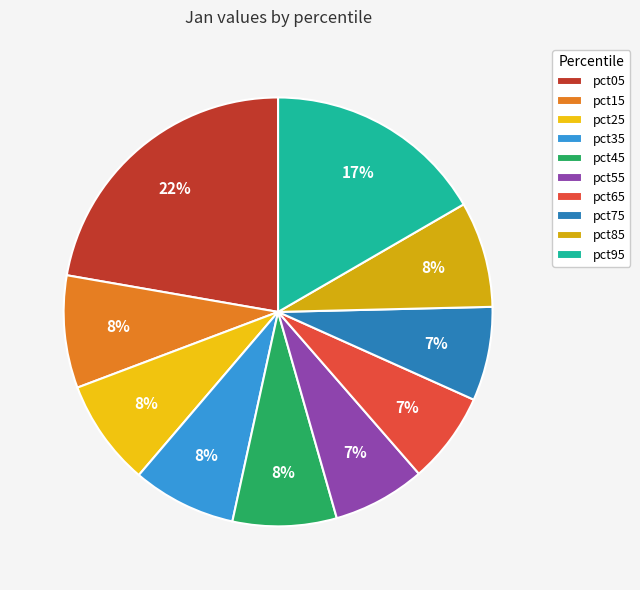

True or false: pct85 accounts for 8% of the total.

True